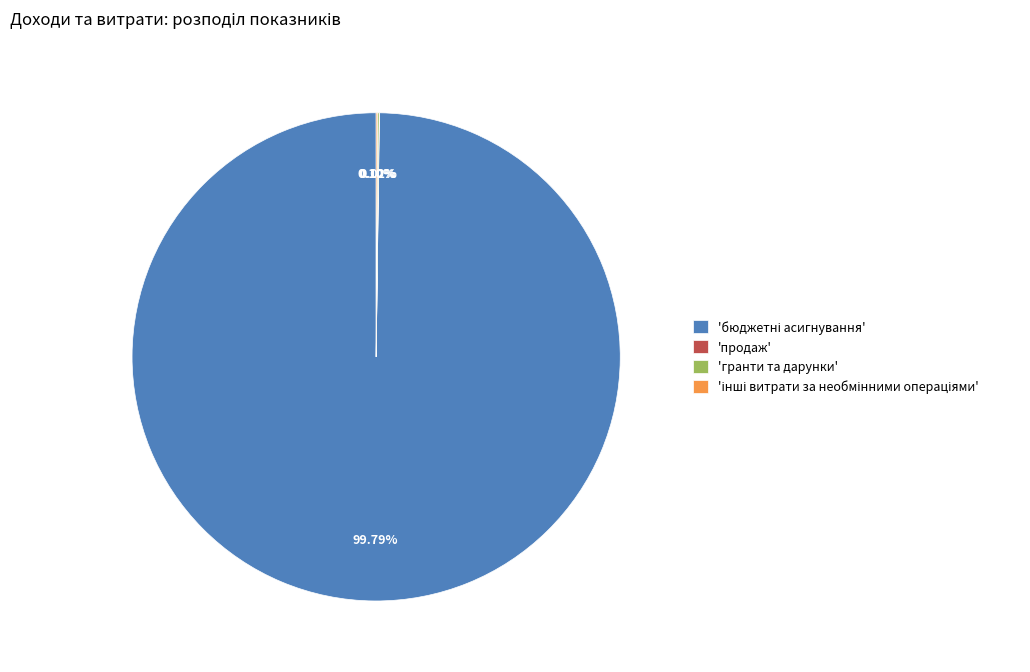

Is there any slice that represents more than half of the pie?

Yes